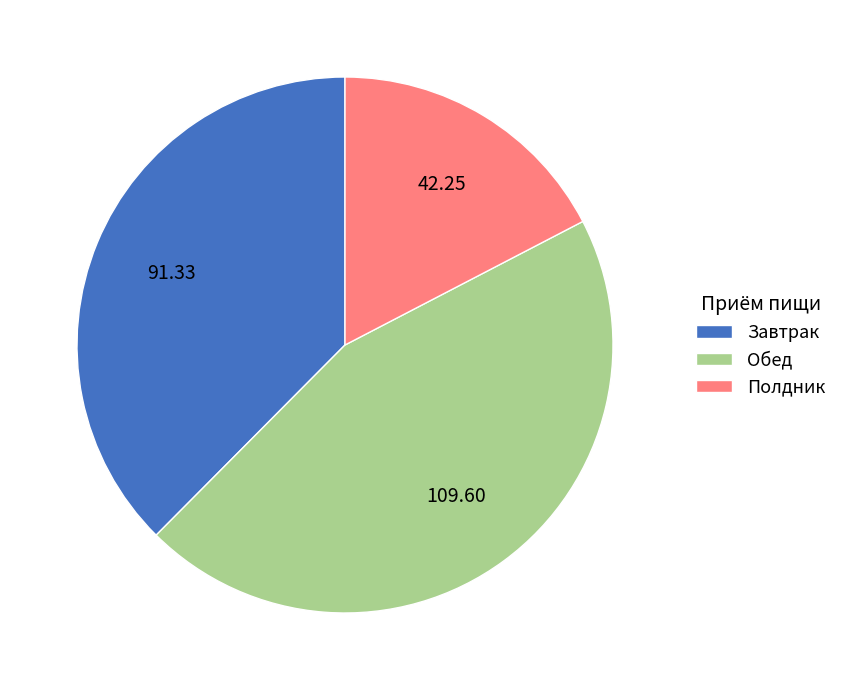

Does any single category account for the majority?

No